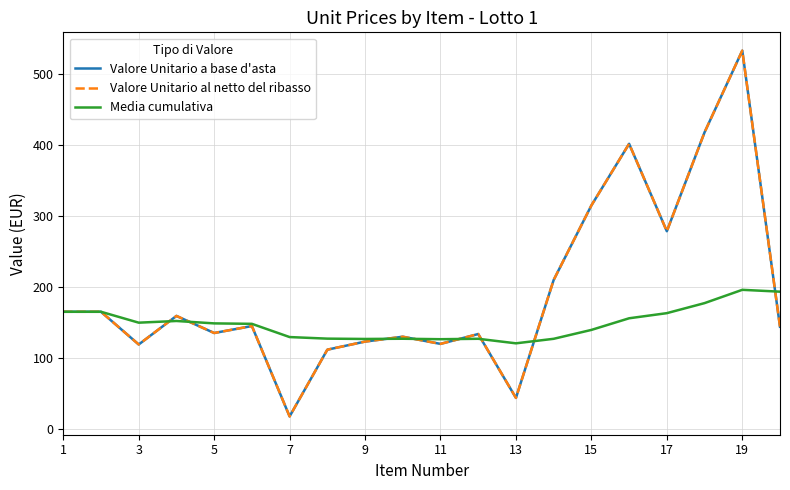

At how many categories does at least one series exceed 499?

1